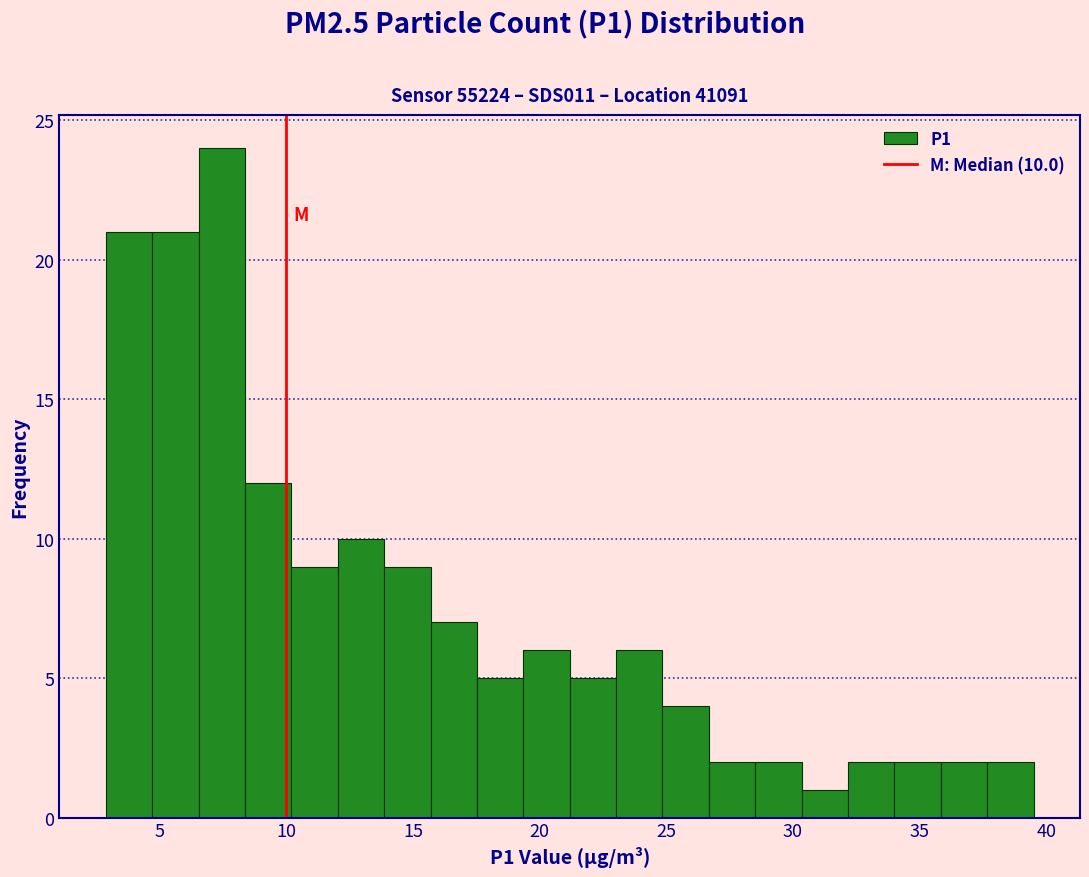

Read against the x-axis, roughly where is the centre of the tallest bar?

7.5